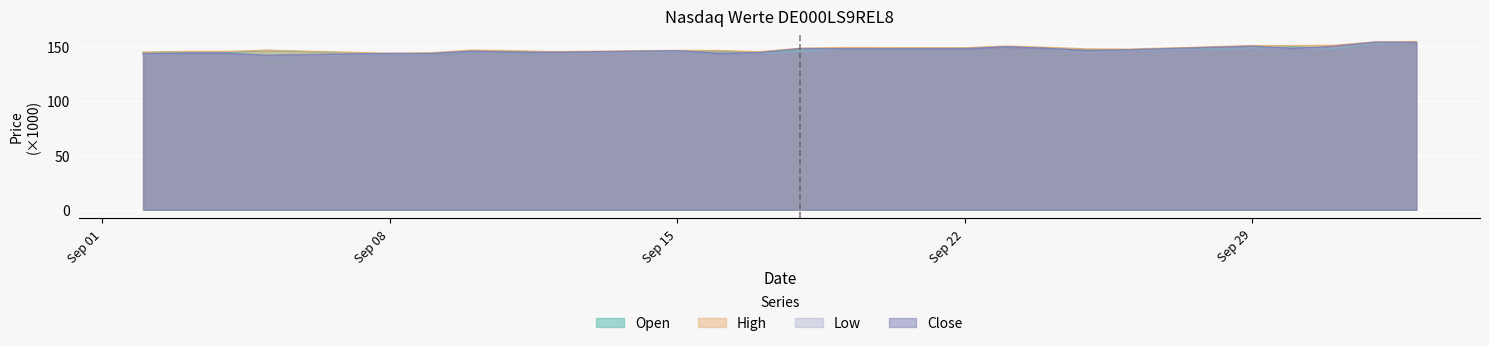

What is the approximate value of Close at 19.09.2025?

147.6